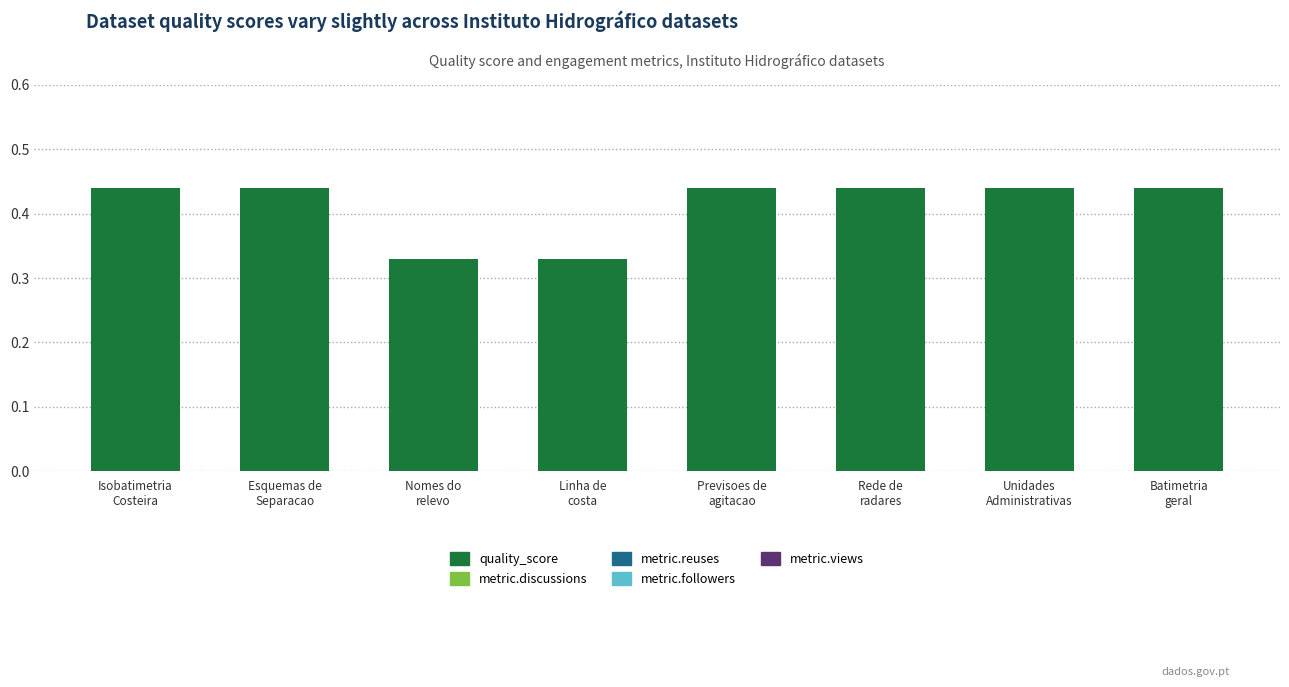

What is the sum of all values?

3.3